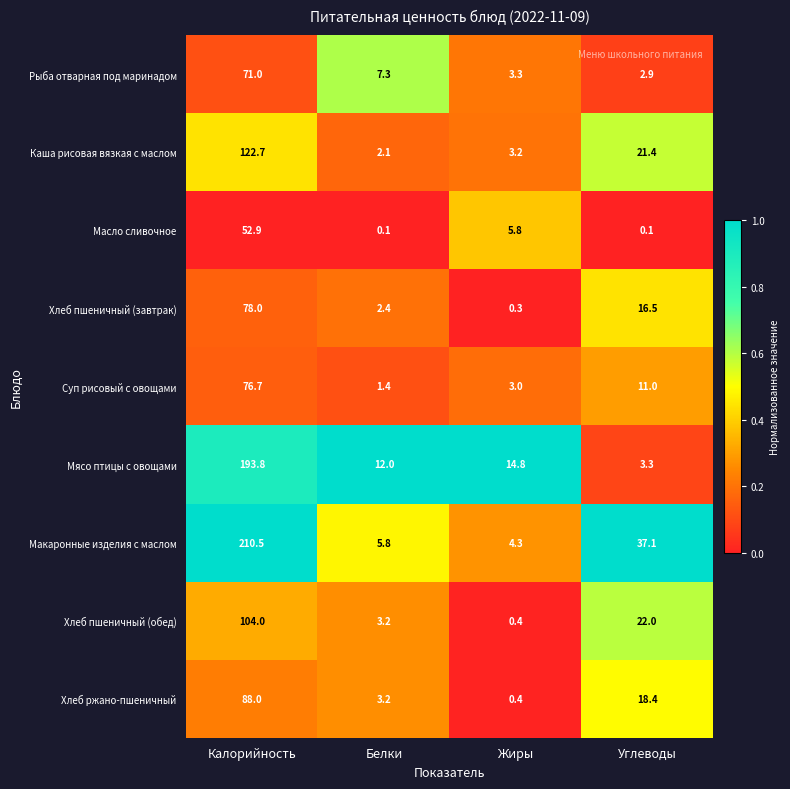

What is the difference between the highest and lowest values at Белки?

11.9